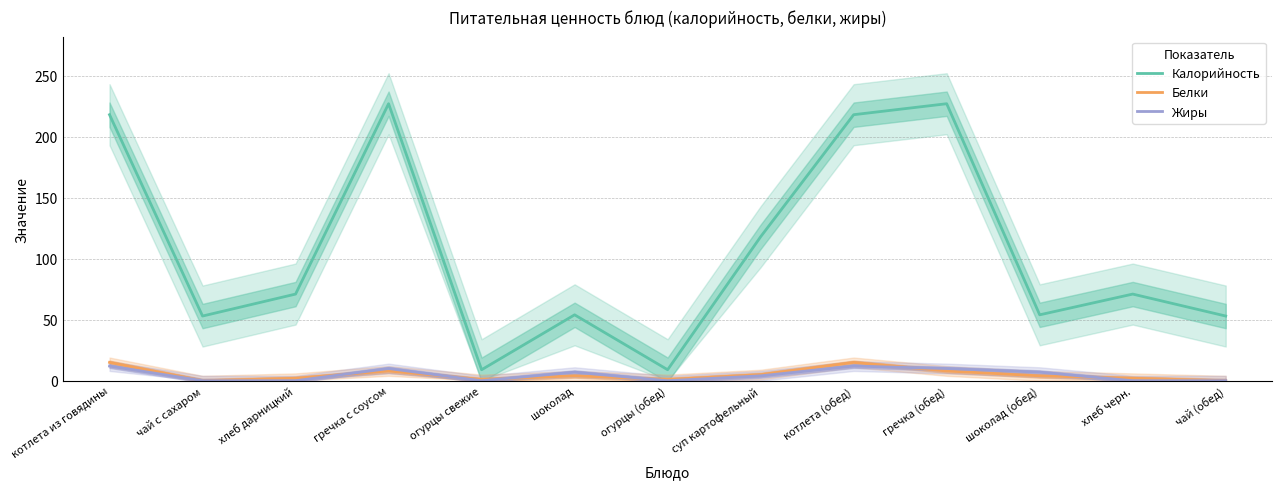

How many lines are shown in the chart?

3